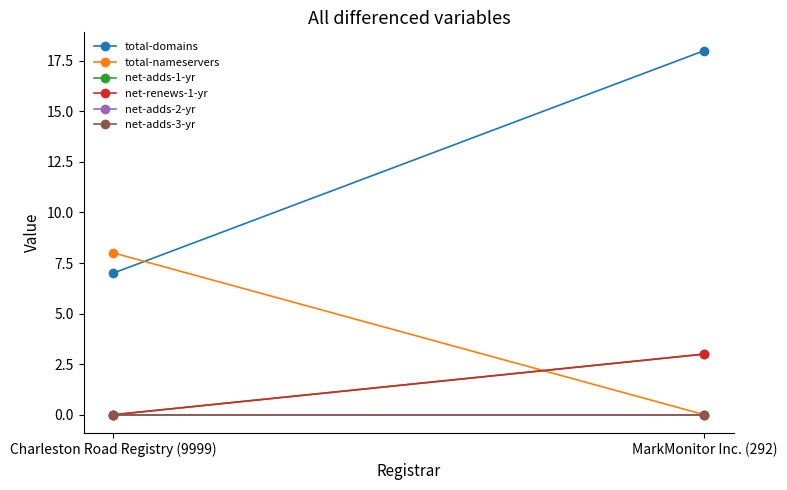

Which series has the widest spread of values?

total-domains